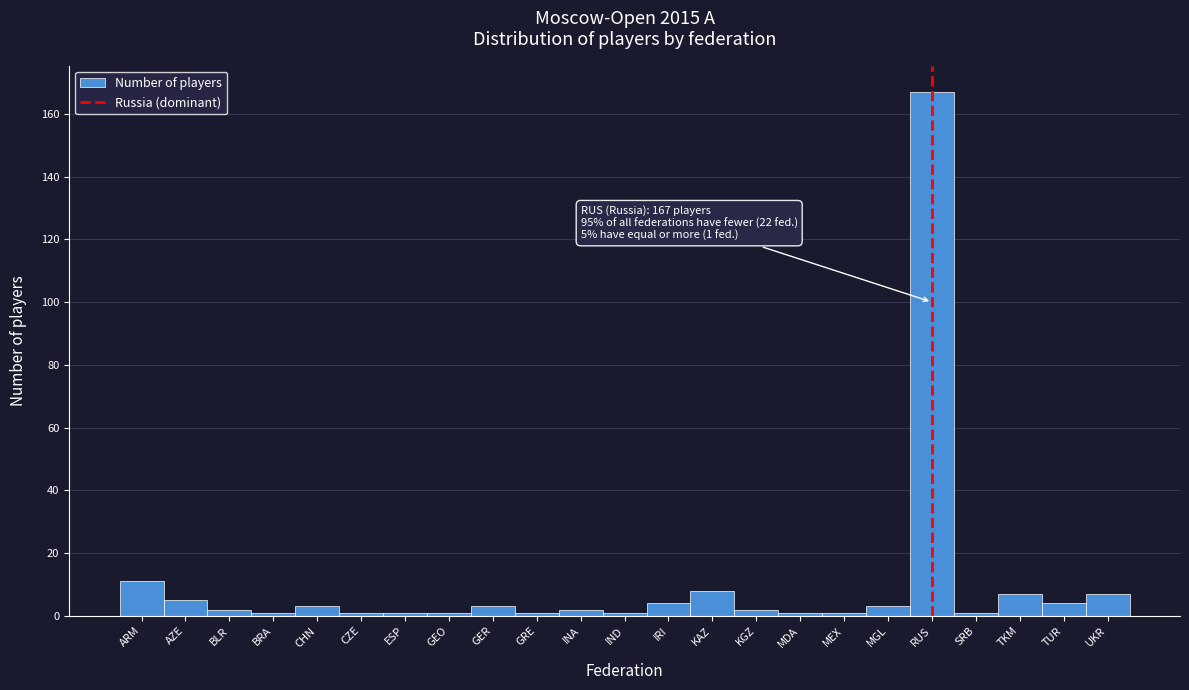

Reading left to right, extract all data points from this chart.

ARM=11	AZE=5	BLR=2	BRA=1	CHN=3	CZE=1	ESP=1	GEO=1	GER=3	GRE=1	INA=2	IND=1	IRI=4	KAZ=8	KGZ=2	MDA=1	MEX=1	MGL=3	RUS=167	SRB=1	TKM=7	TUR=4	UKR=7